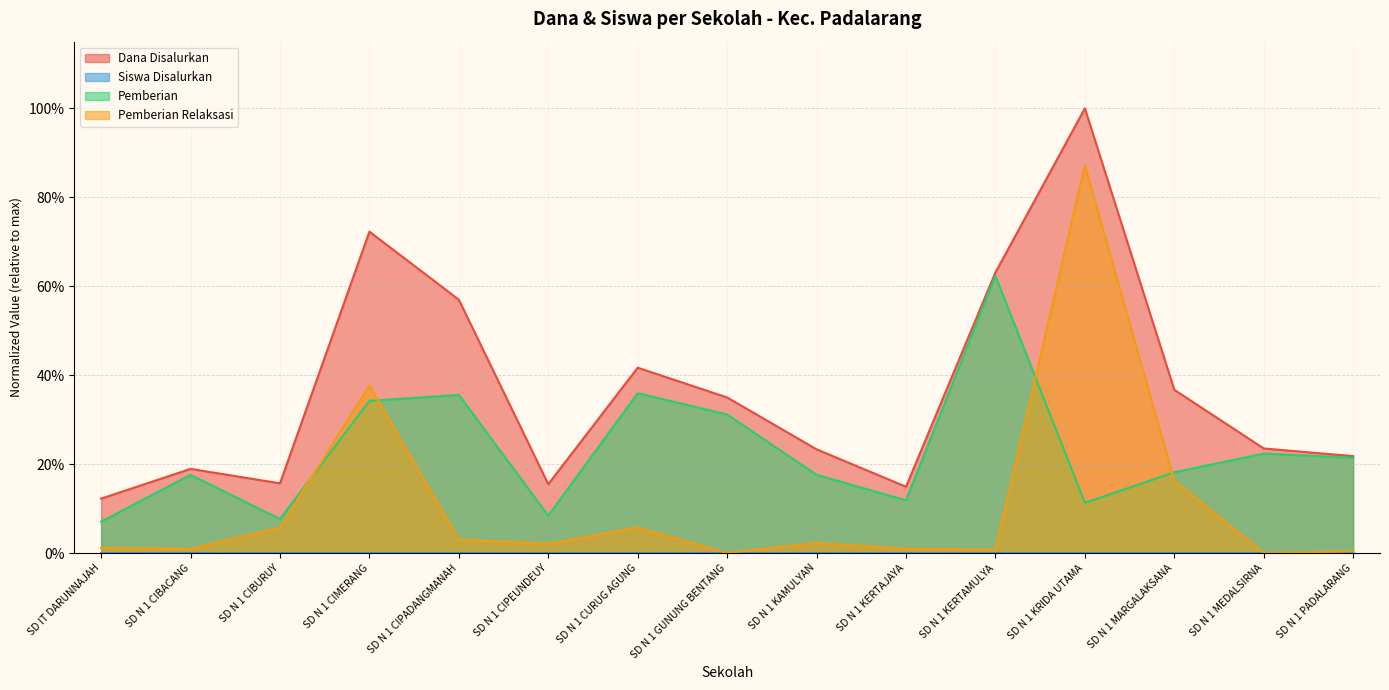

Reading left to right, what are all the values shown in this chart?

Dana Disalurkan: 0.1	0.2	0.2	0.7	0.6	0.2	0.4	0.3	0.2	0.1	0.6	1.0	0.4	0.2	0.2
Siswa Disalurkan: 0.0	0.0	0.0	0.0	0.0	0.0	0.0	0.0	0.0	0.0	0.0	0.0	0.0	0.0	0.0
Pemberian: 0.1	0.2	0.1	0.3	0.4	0.1	0.4	0.3	0.2	0.1	0.6	0.1	0.2	0.2	0.2
Pemberian Relaksasi: 0.0	0.0	0.1	0.4	0.0	0.0	0.1	0.0	0.0	0.0	0.0	0.9	0.2	0.0	0.0